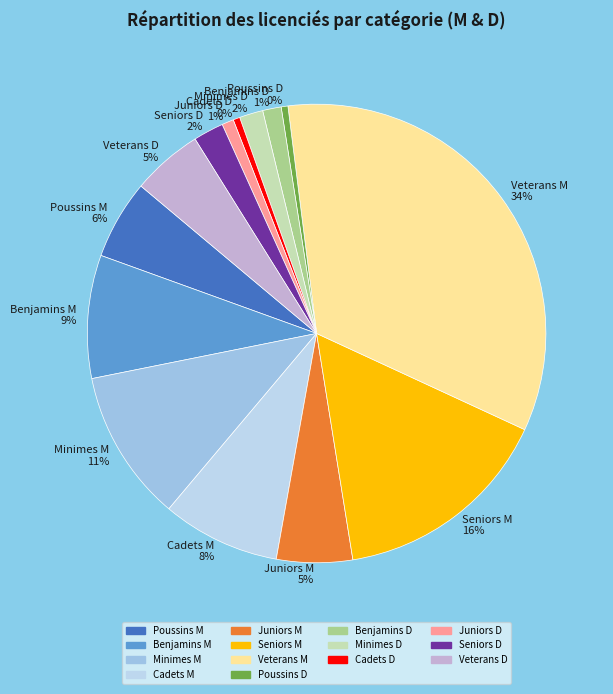

Which slice is the largest?

Veterans M 34%